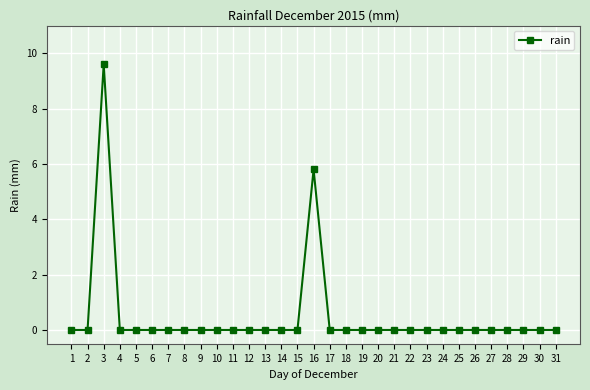

Reading left to right, extract all data points from this chart.

1=0.0	2=0.0	3=9.6	4=0.0	5=0.0	6=0.0	7=0.0	8=0.0	9=0.0	10=0.0	11=0.0	12=0.0	13=0.0	14=0.0	15=0.0	16=5.8	17=0.0	18=0.0	19=0.0	20=0.0	21=0.0	22=0.0	23=0.0	24=0.0	25=0.0	26=0.0	27=0.0	28=0.0	29=0.0	30=0.0	31=0.0